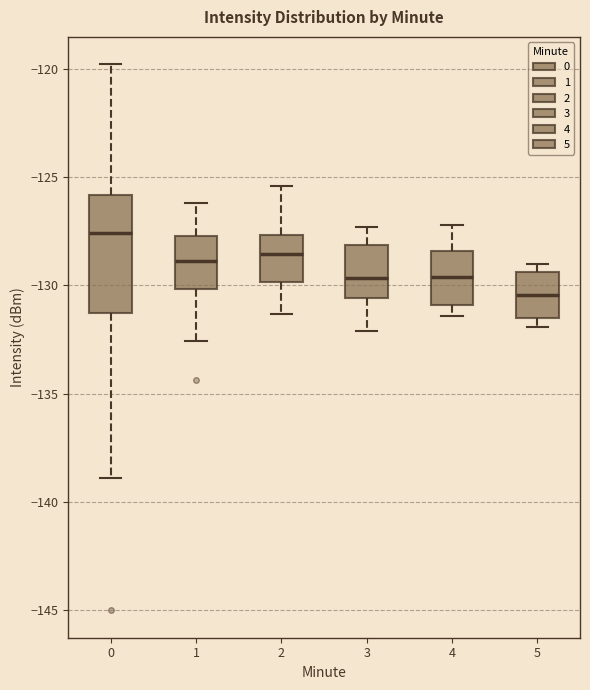

Reading left to right, transcribe this box plot: for each box, give where its median line is, the range the box spans, and where its two whiskers end, as read against the y-axis. The values are not printed on the chart, so give them approximately, as read against the axis.

0: median -127.5, box -131.5 to -126.0, whiskers -139.0 to -120.0
1: median -129.0, box -130.0 to -127.5, whiskers -132.5 to -126.0
2: median -128.5, box -130.0 to -127.5, whiskers -131.5 to -125.5
3: median -129.5, box -130.5 to -128.0, whiskers -132.0 to -127.5
4: median -129.5, box -131.0 to -128.5, whiskers -131.5 to -127.0
5: median -130.5, box -131.5 to -129.5, whiskers -132.0 to -129.0